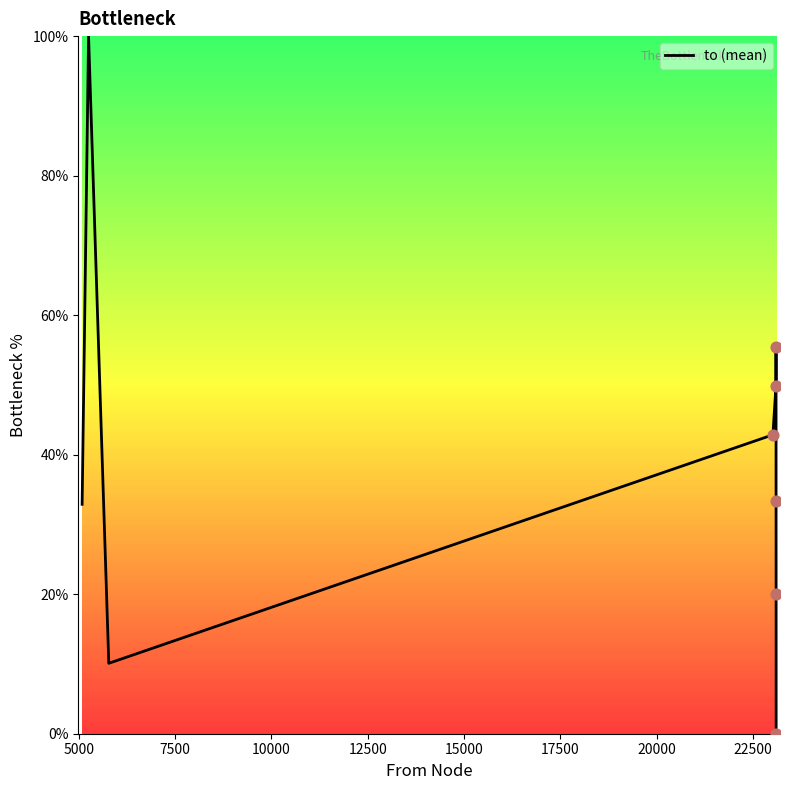

What is the greatest value displayed?

100.0